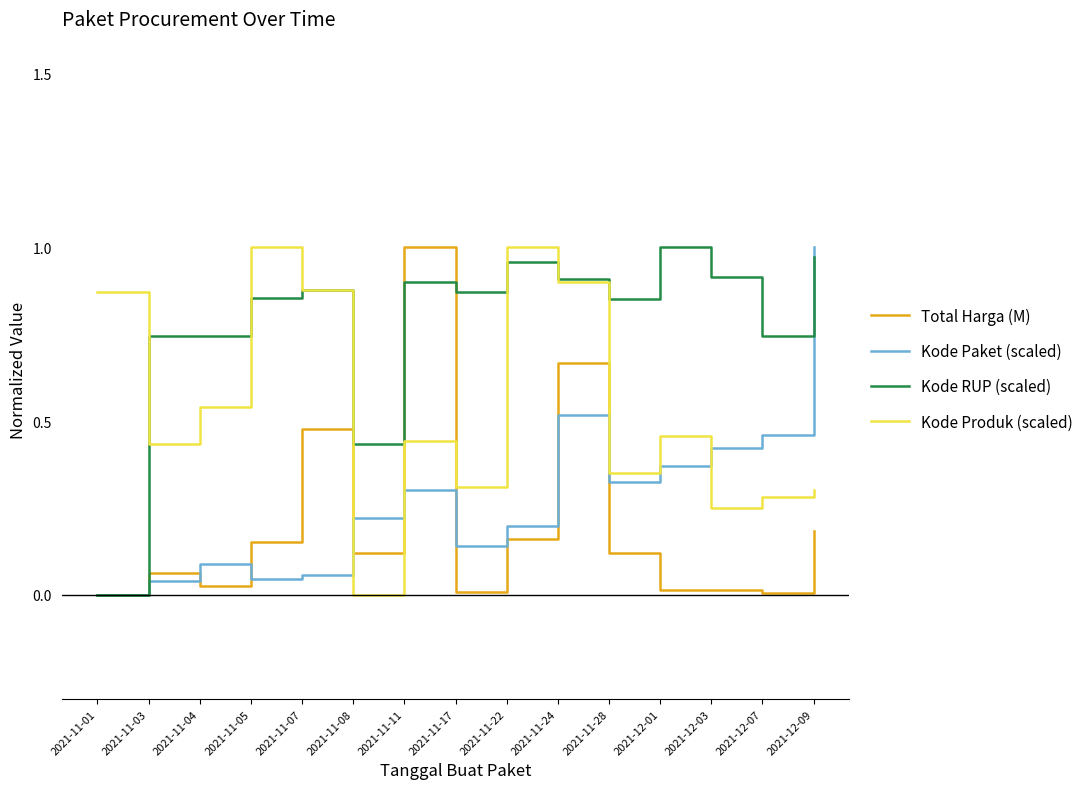

What position from the left is 2021-11-24?

10